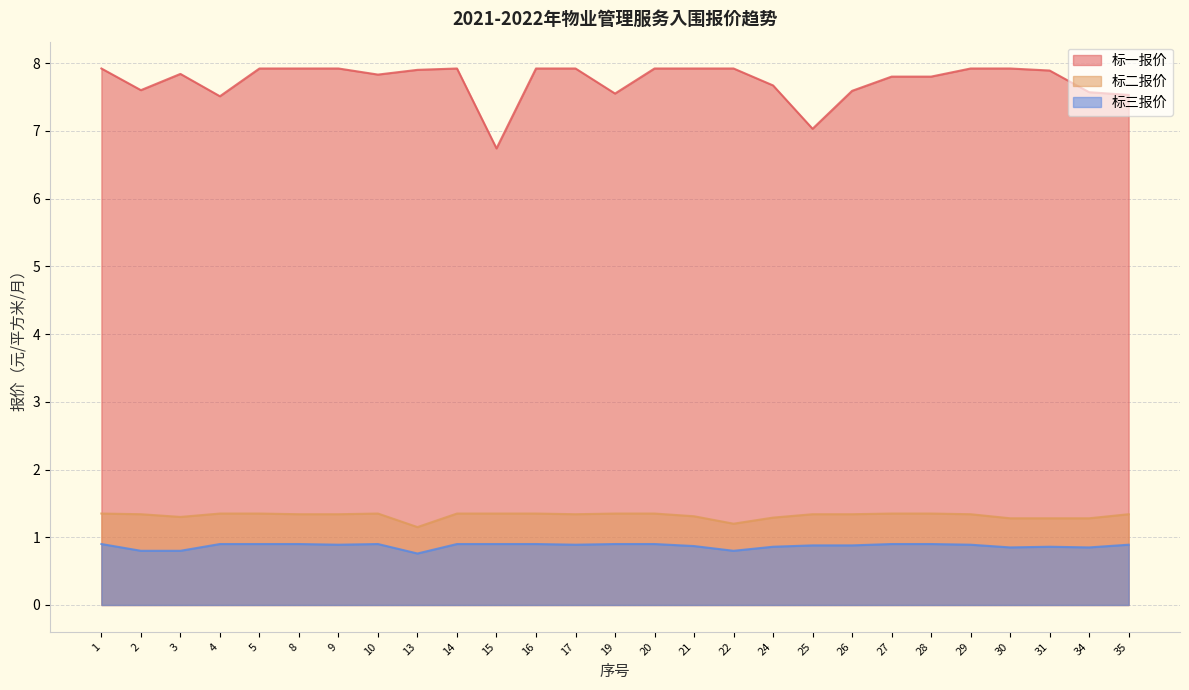

Rank the series by their maximum value, from highest to lowest.

标一报价, 标二报价, 标三报价